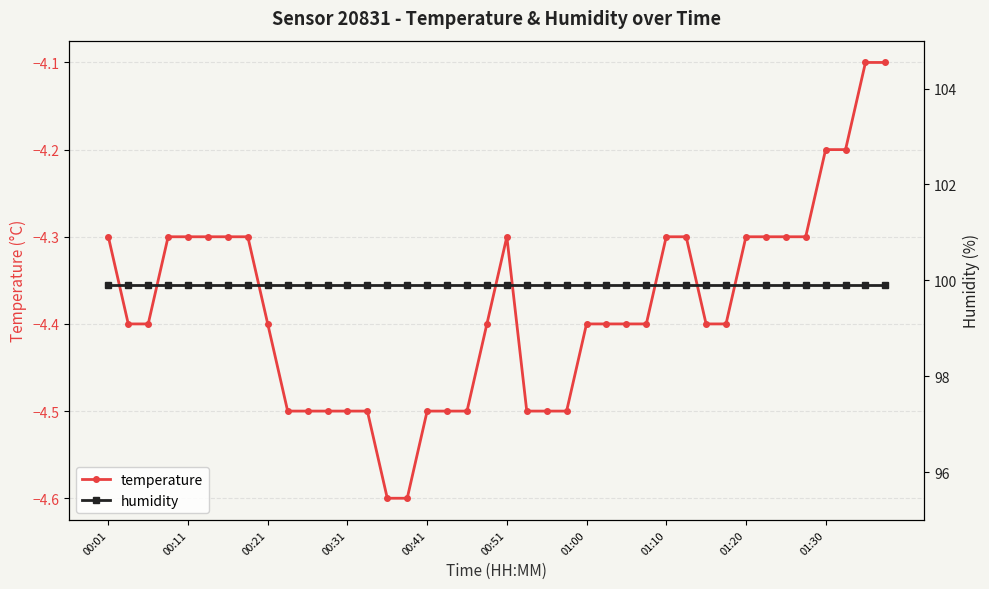

What are all the series names shown in the legend?

temperature, humidity